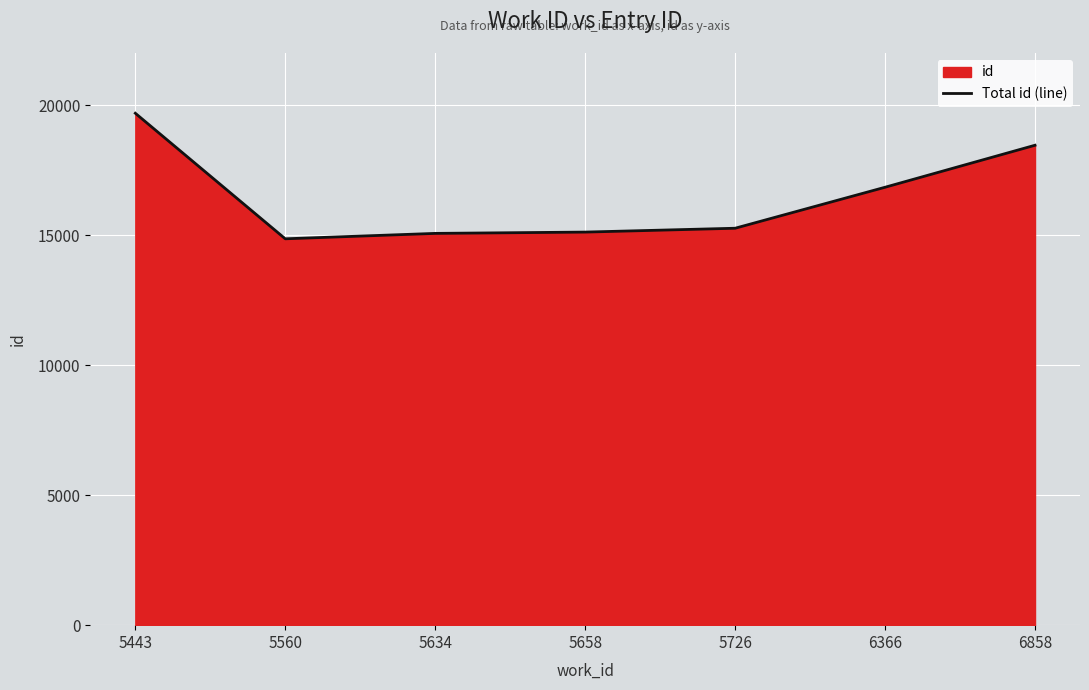

Rank the categories by value from lowest to highest.

5560, 5634, 5658, 5726, 6366, 6858, 5443